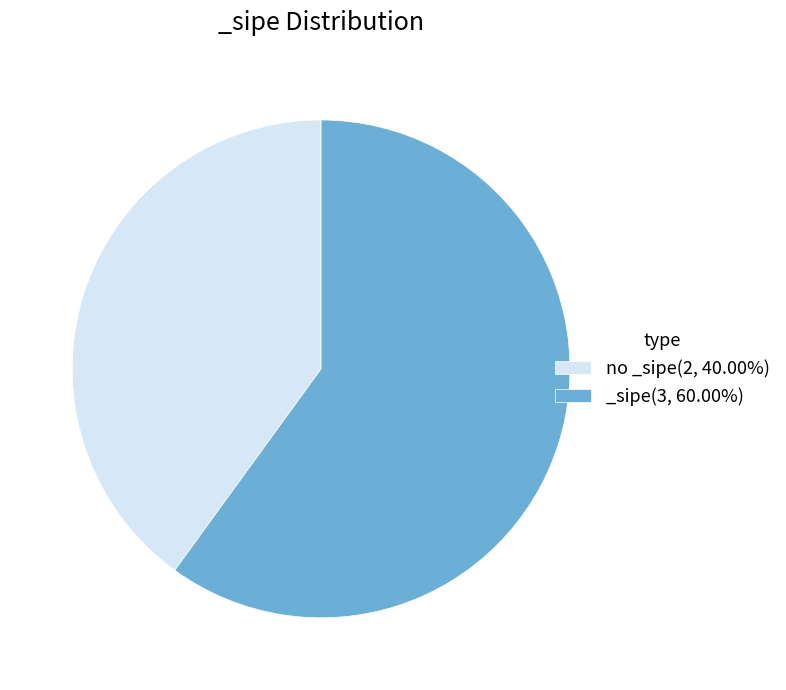

Is the sum of no _sipe(2, 40.00%) and _sipe(3, 60.00%) greater than half?

Yes